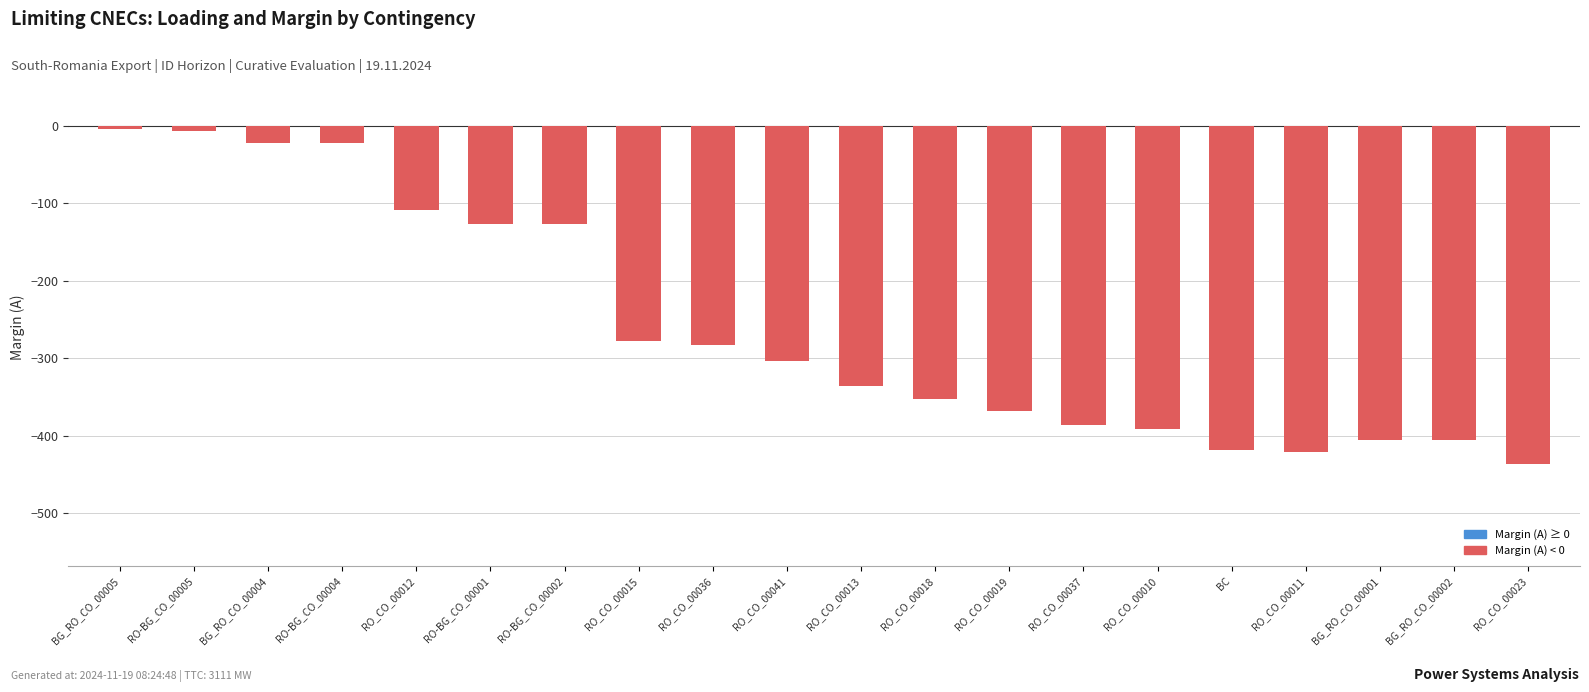

Between BC and RO_CO_00010, which is larger?

RO_CO_00010